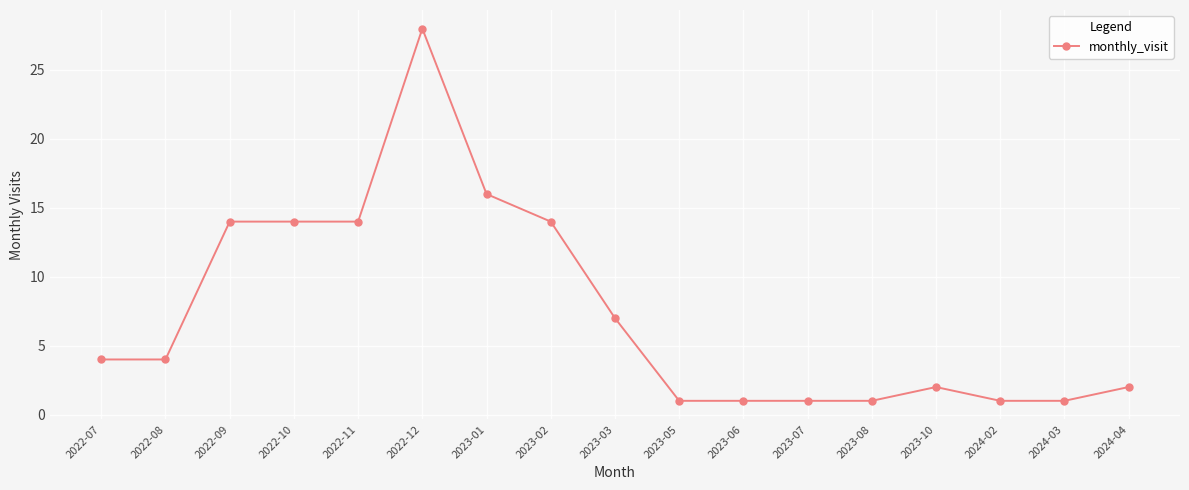

What is the value of the 15th point from the left?

1